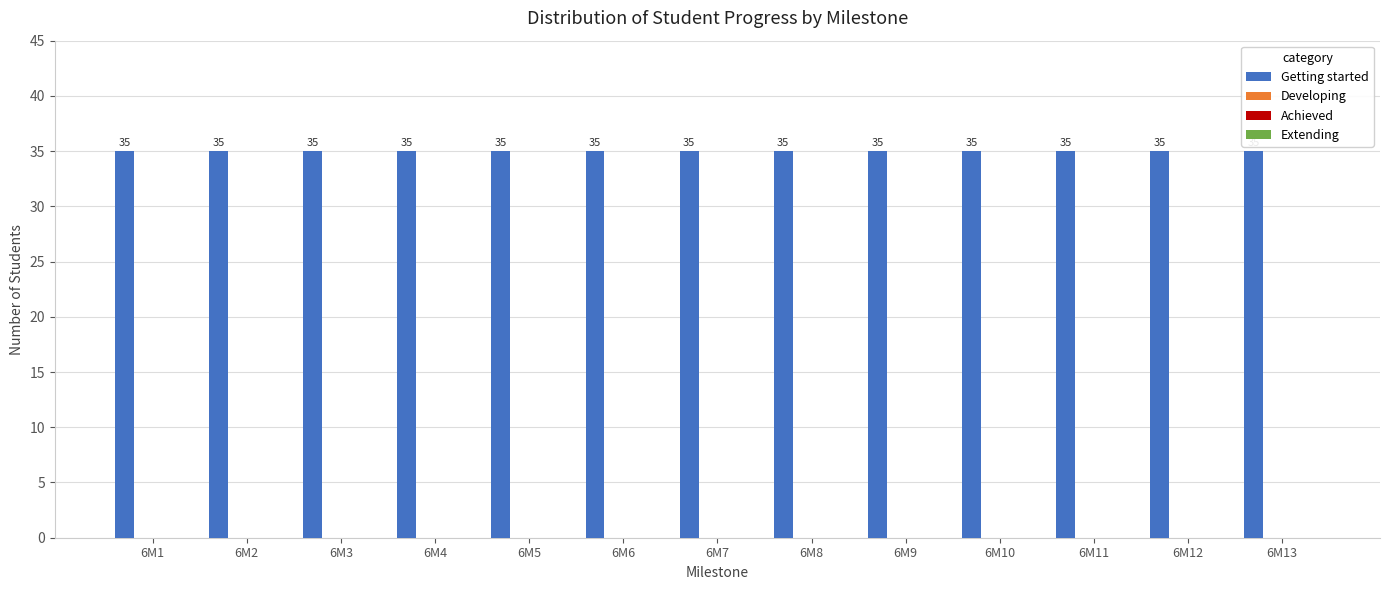

What is the greatest value displayed?

35